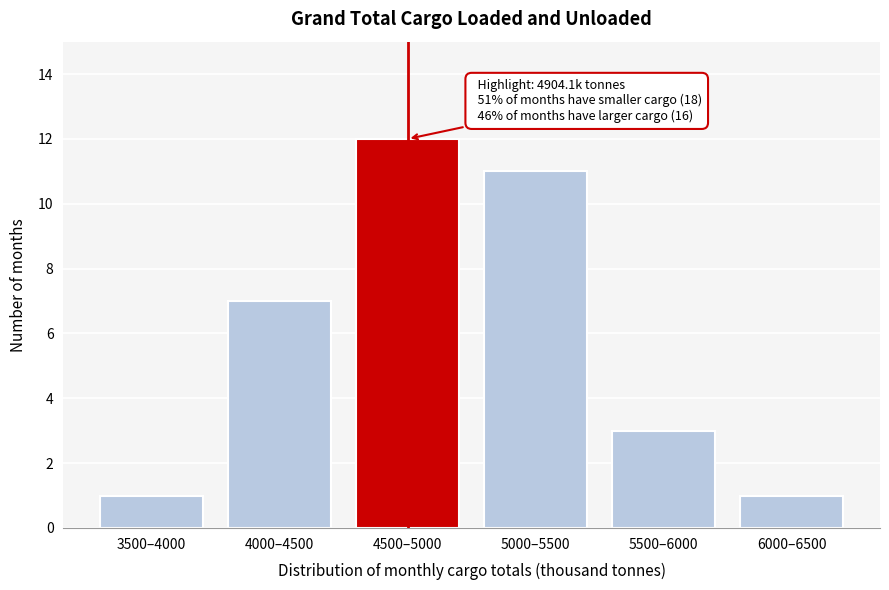

Reading right to left, transcribe all the data shown in this chart.

1	3	11	12	7	1